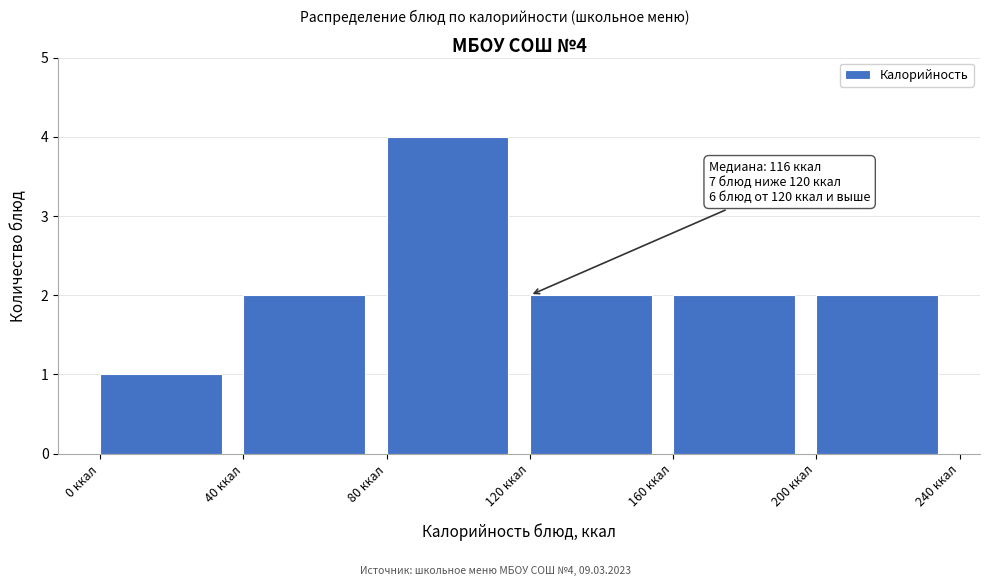

Over which range of the x-axis is the bar tallest?

80 to 120